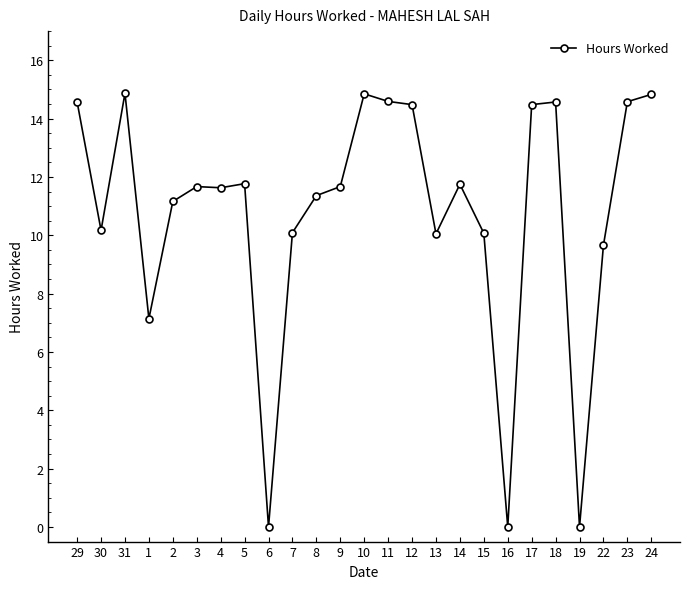

What is the label of the 17th point from the right?

6